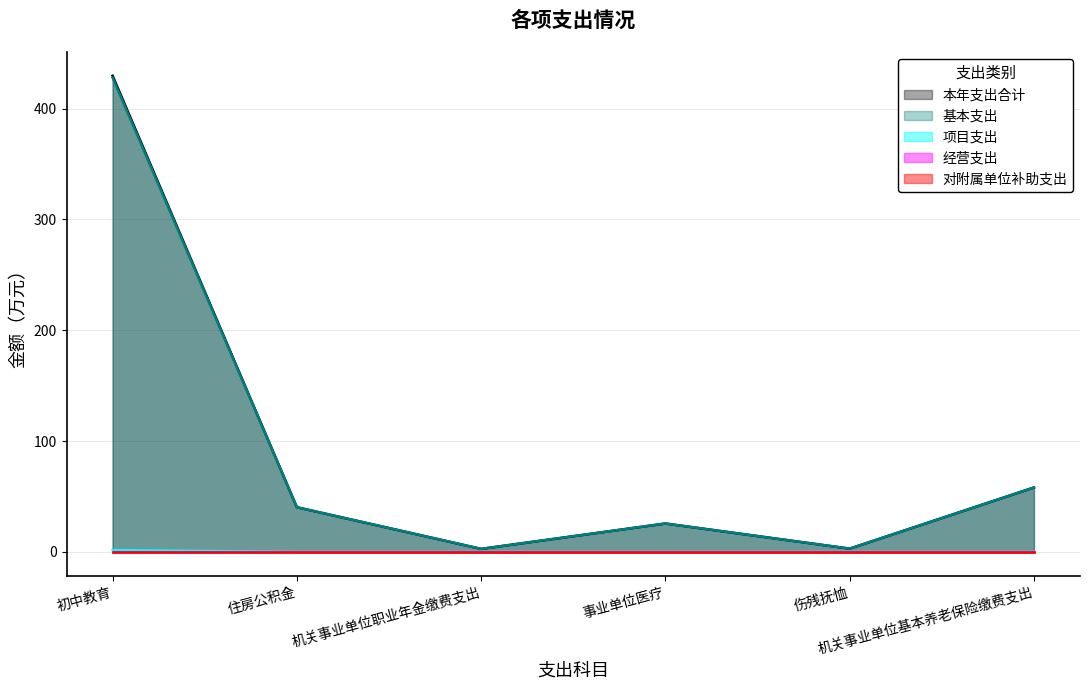

What is the label of the 2nd point from the right?

伤残抚恤